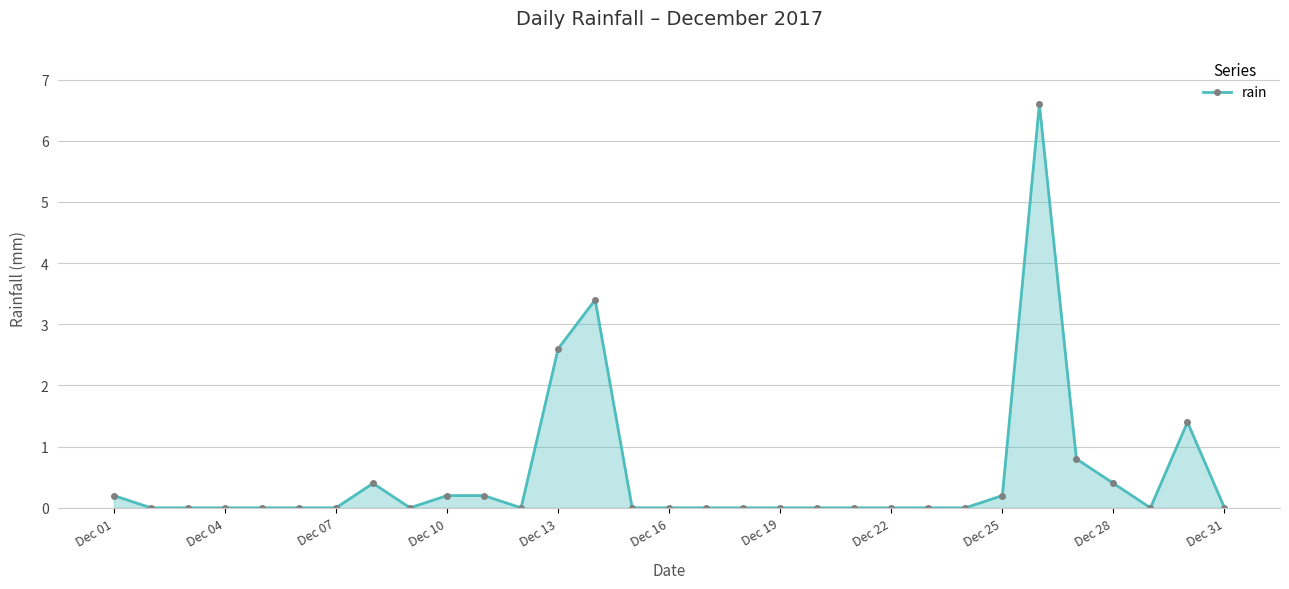

True or false: the data has more than 1 interior local peaks.

True